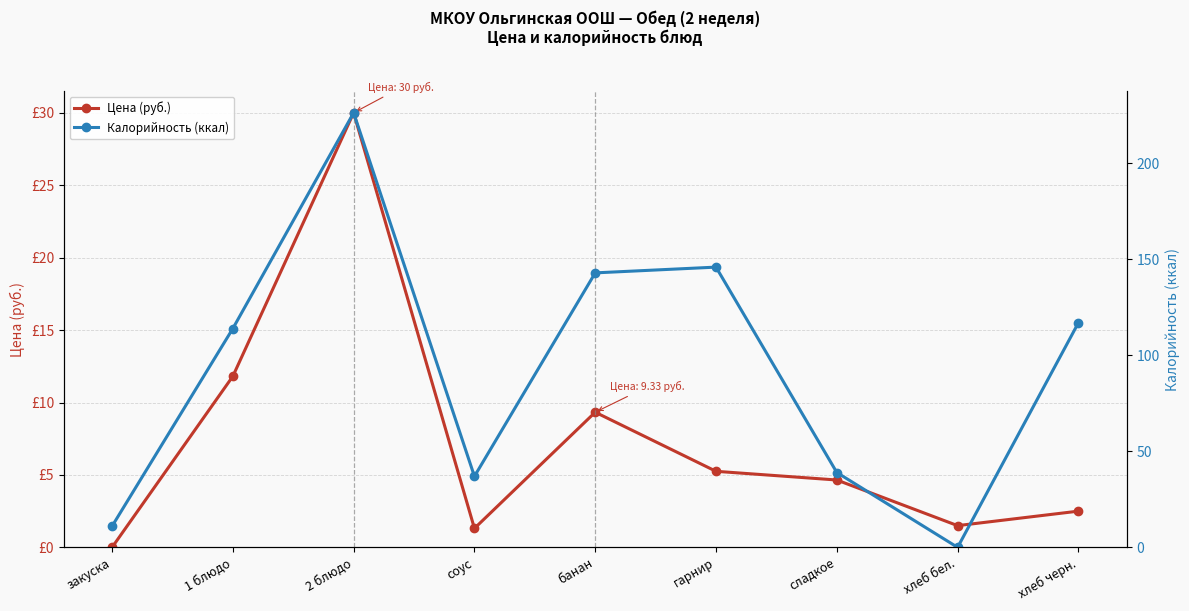

What position from the left is банан?

5